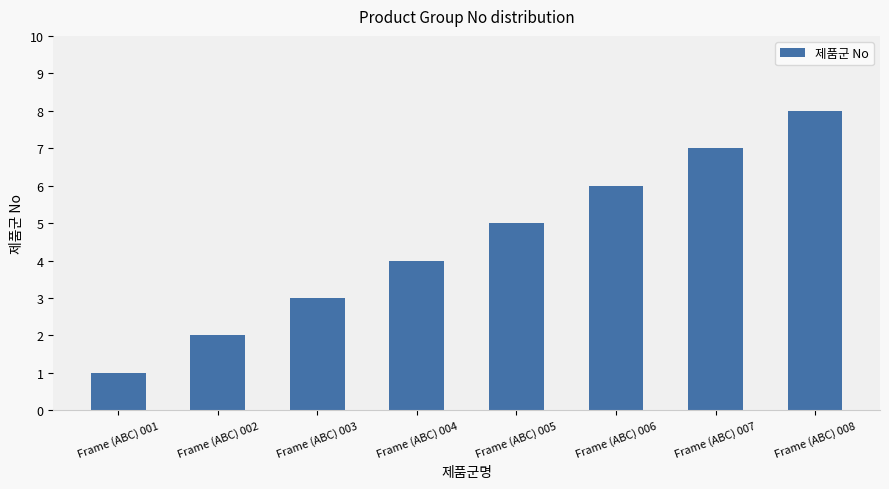

Is it true that the value at Frame (ABC) 001 is 1?

True